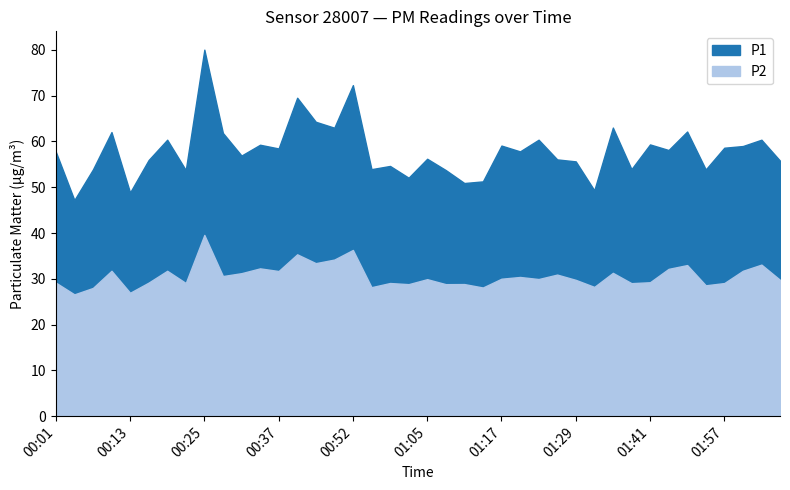

What is the label of the 4th point from the right?

01:57